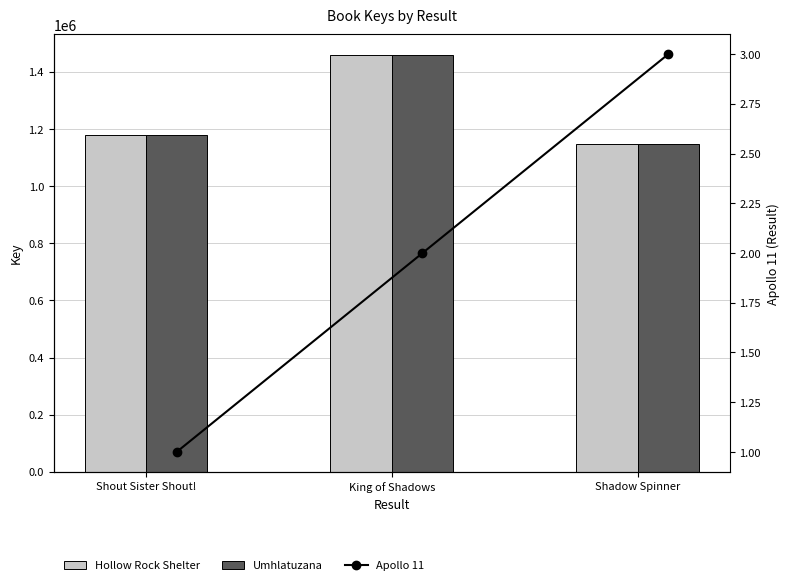

How many values in the Apollo 11 series are below 2?

1